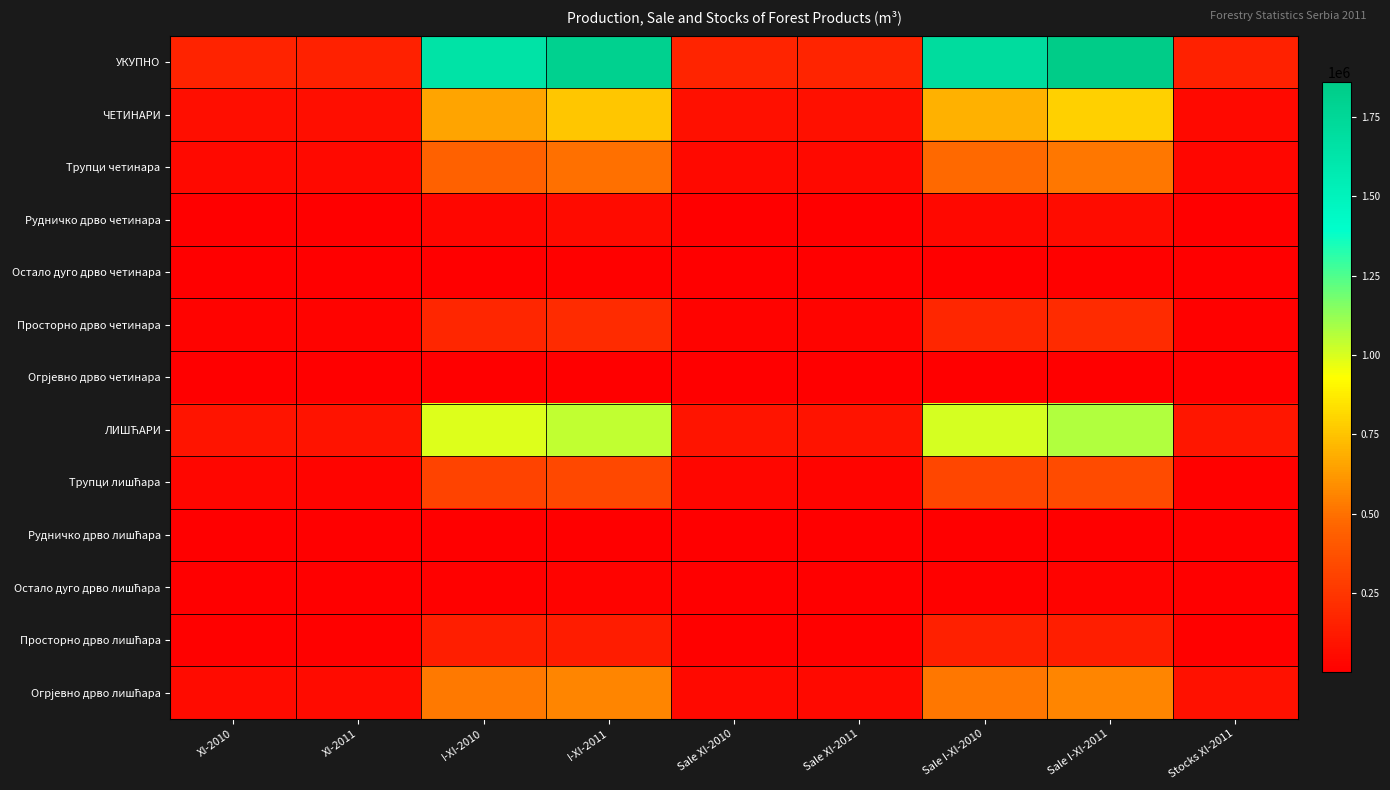

At how many categories does at least one series exceed 768473?

4